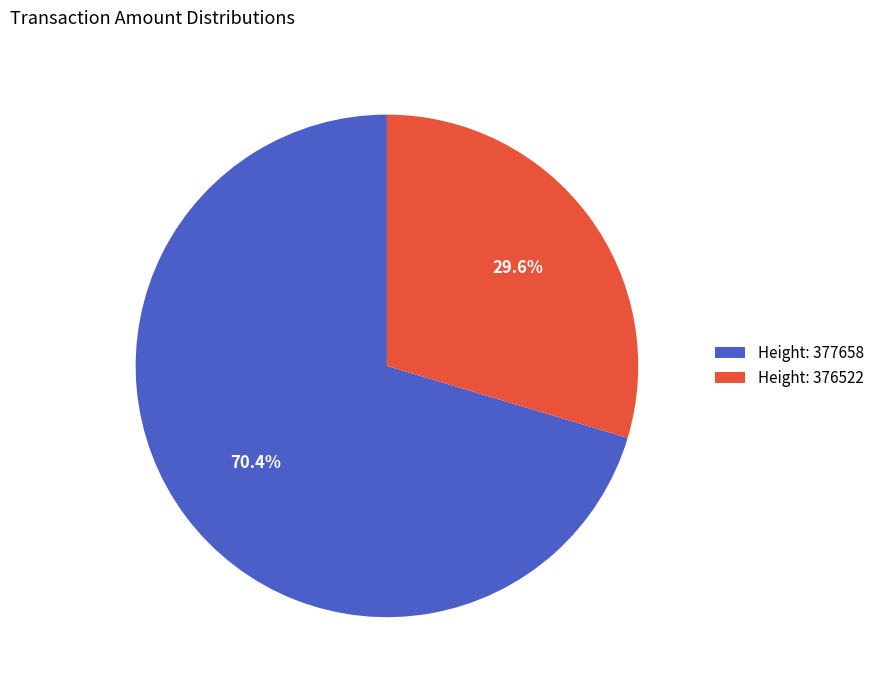

How many segments does this pie chart have?

2